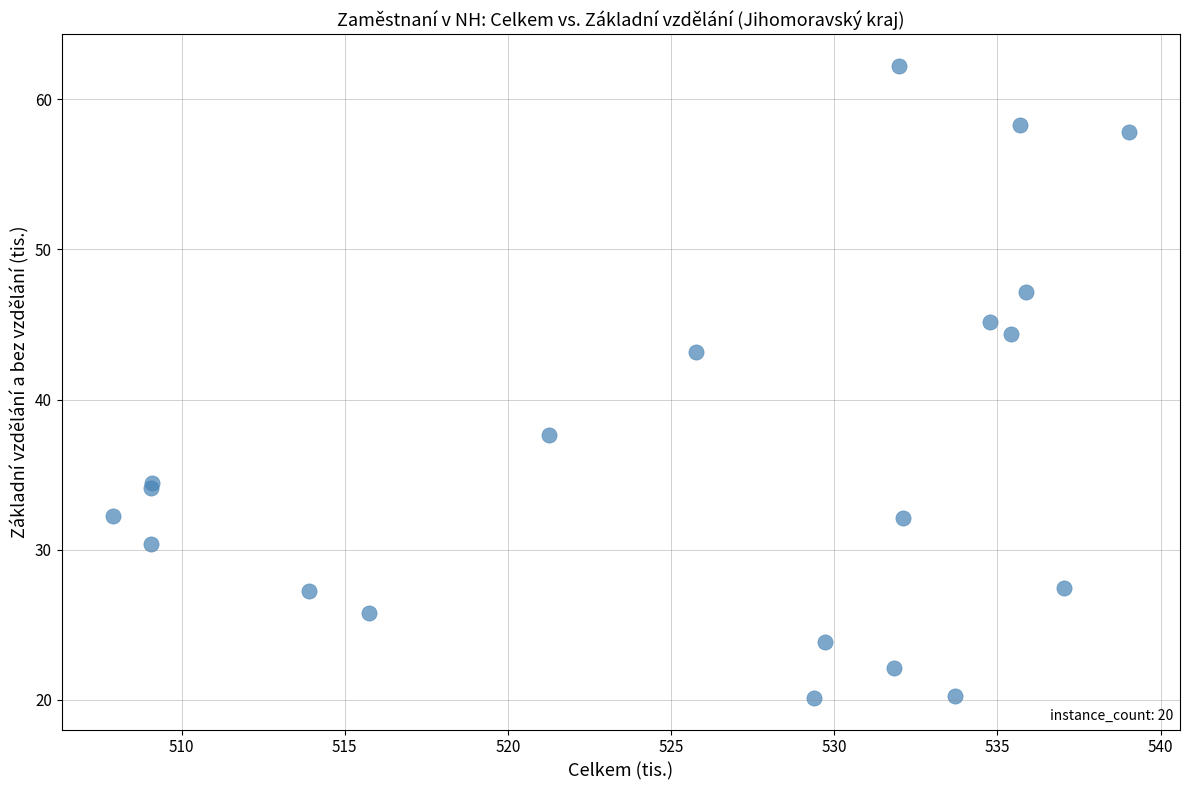

What Y value in the scatter plot is closest to 41?

43.2